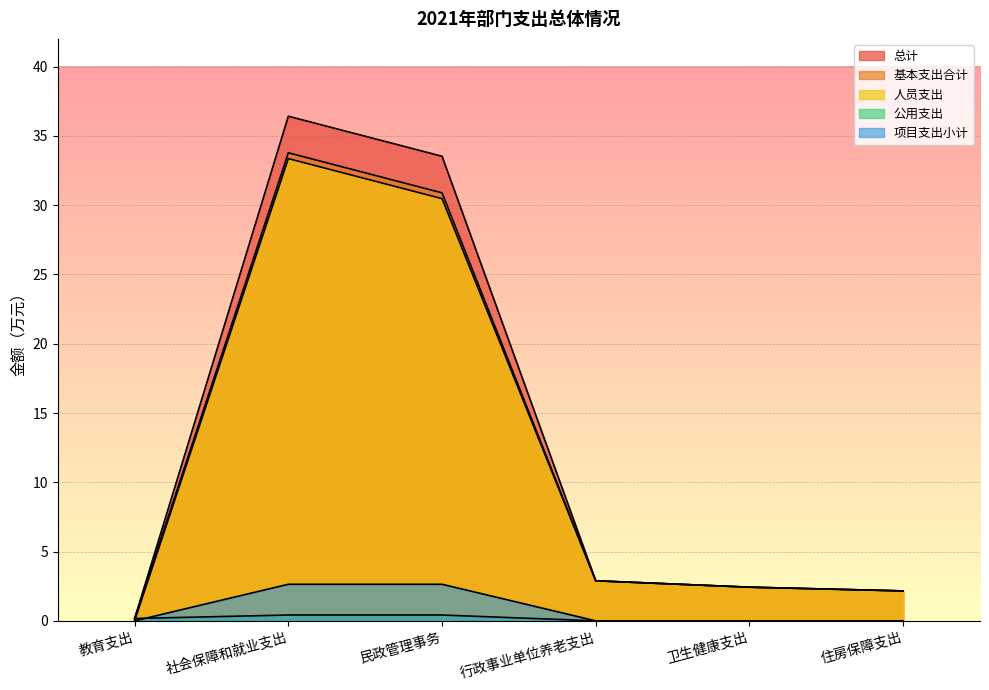

Reading left to right, transcribe all the data shown in this chart.

总计: 0.2	36.4	33.5	2.9	2.4	2.2
基本支出合计: 0.2	33.8	30.9	2.9	2.4	2.2
人员支出: 0.0	33.4	30.5	2.9	2.4	2.2
公用支出: 0.2	0.4	0.4	0.0	0.0	0.0
项目支出小计: 0.0	2.6	2.6	0.0	0.0	0.0